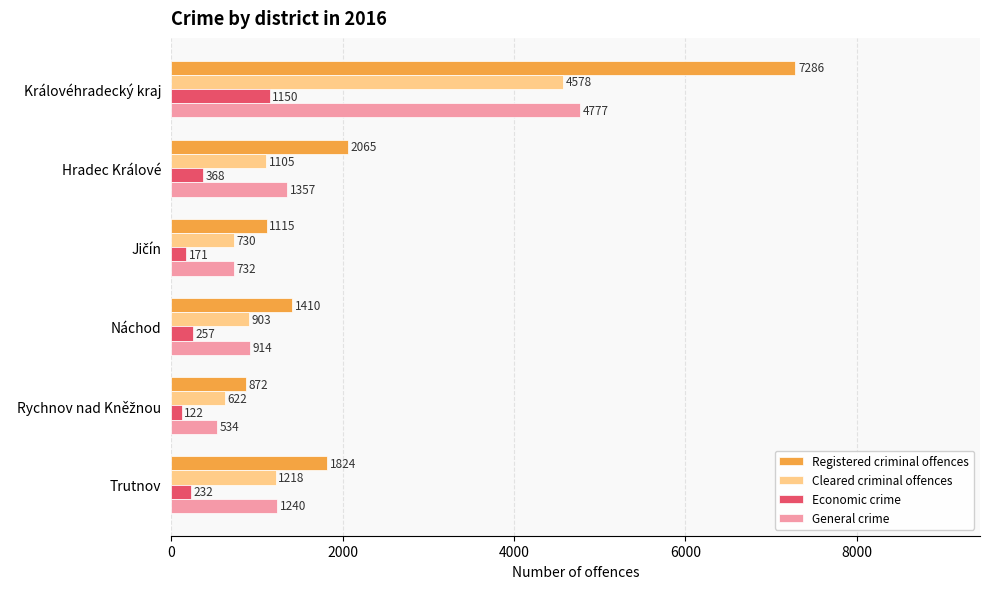

What is the average value of the General crime series?

1592